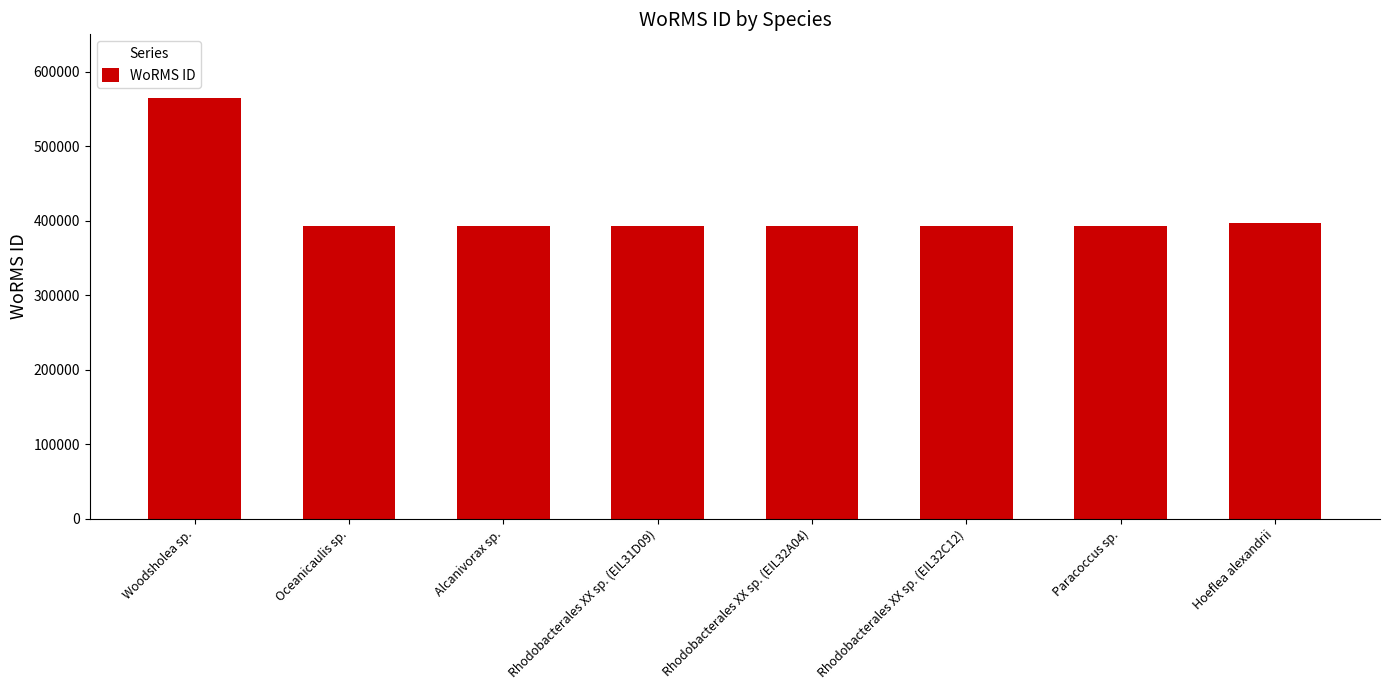

Are the bars horizontal?

No